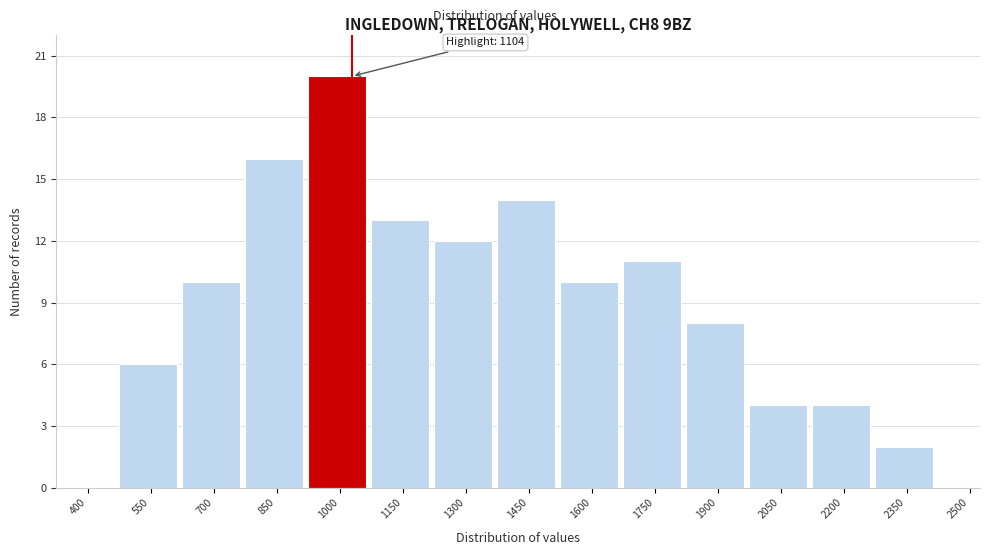

Reading right to left, extract all data points from this chart.

2500=0	2350=2	2200=4	2050=4	1900=8	1750=11	1600=10	1450=14	1300=12	1150=13	1000=20	850=16	700=10	550=6	400=0